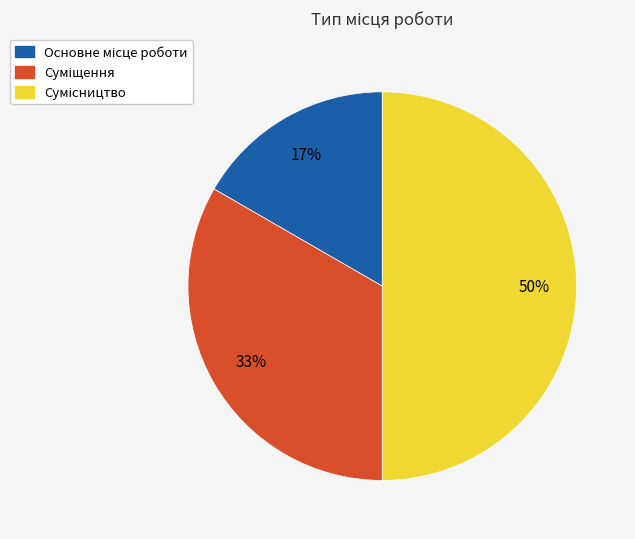

To the nearest percent, what is the average slice percentage?

33%